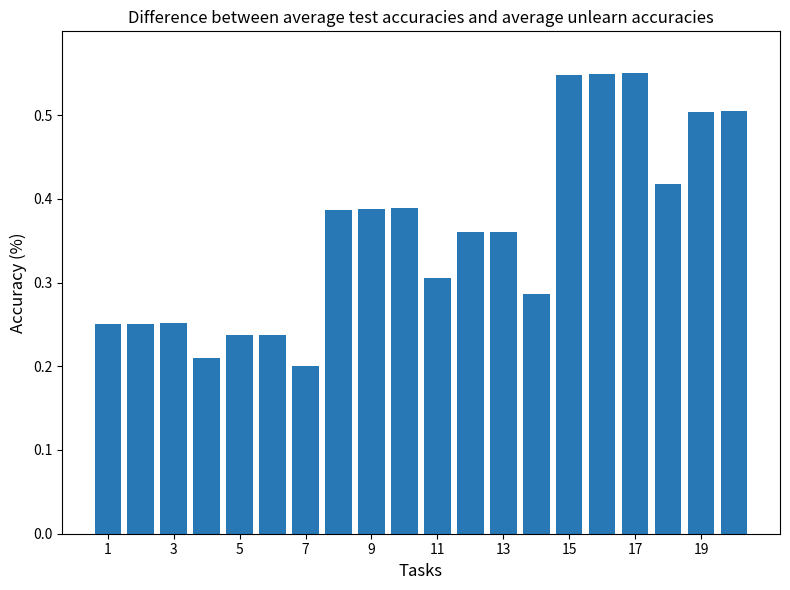

How many values are between 0 and 1?

20